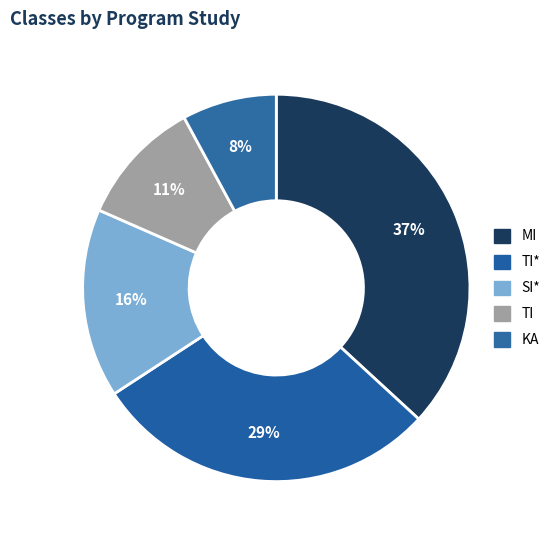

How many slices are in this pie chart?

5